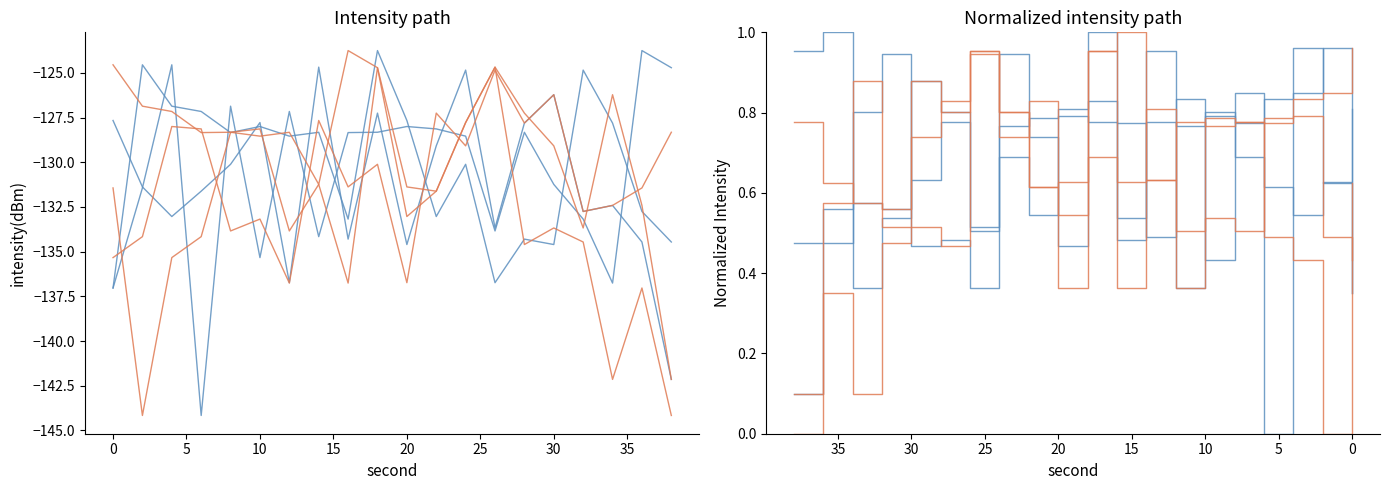

The Group A 3 series shows 0.5 at 35. True or false?

True